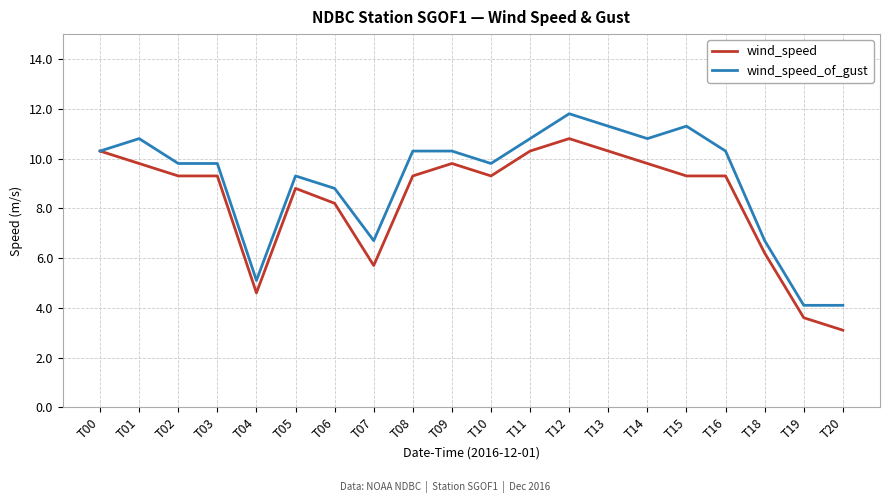

What is the lowest value of the wind_speed_of_gust series?

4.1